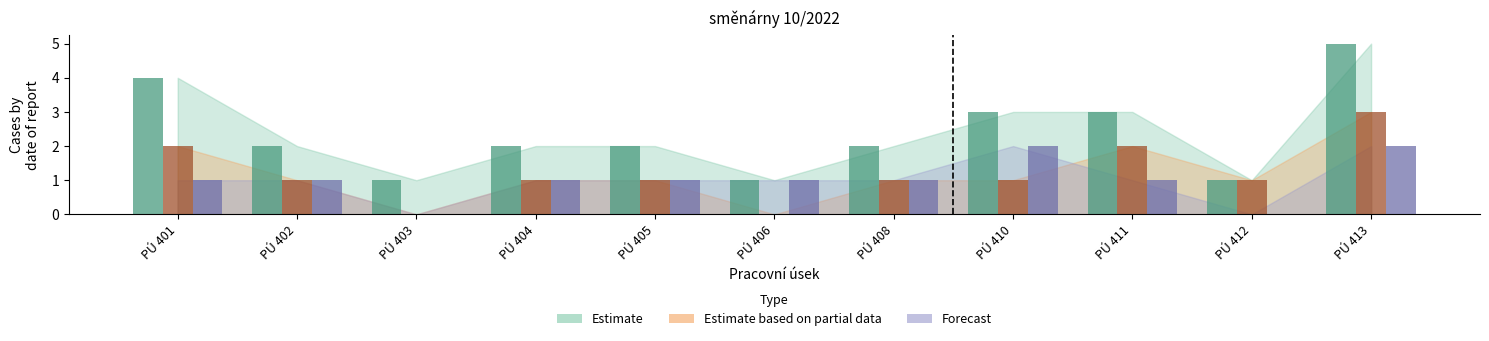

What is the total value across all series at PÚ 412?

2